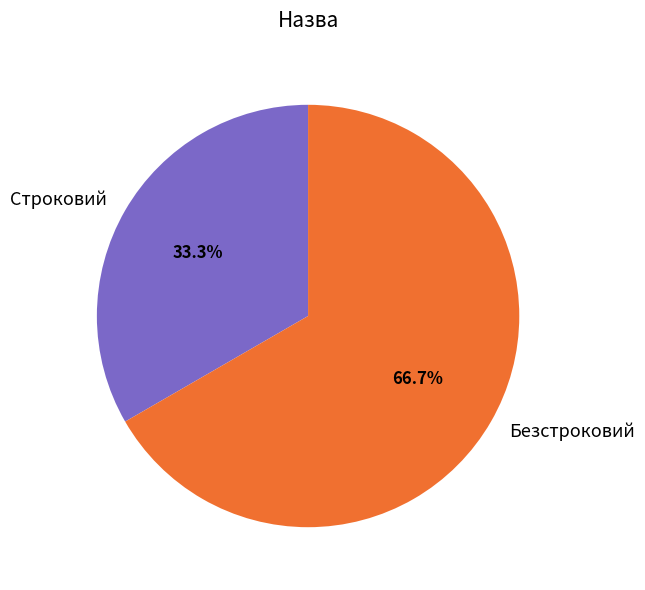

Is it true that Строковий is 43% of the pie?

False